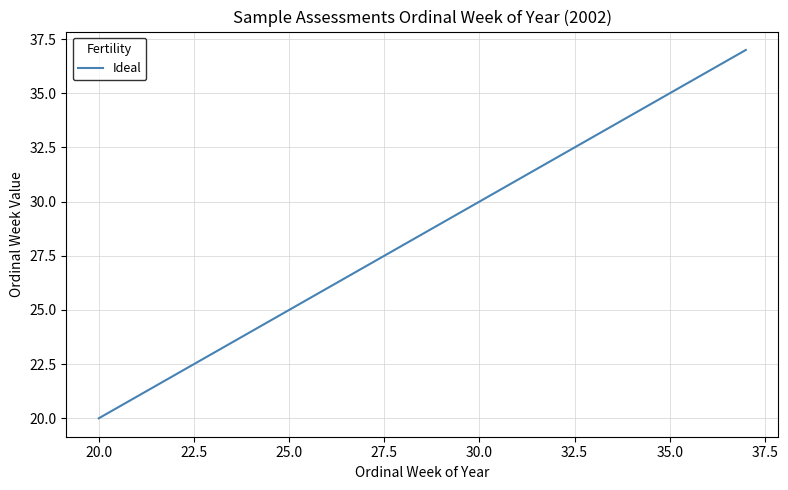

What is the smallest value displayed?

20